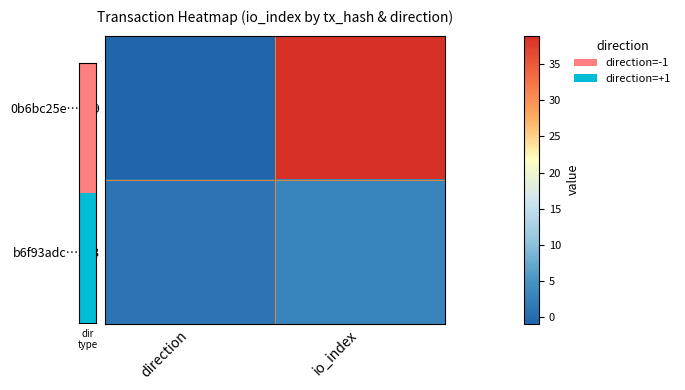

List the series in order of their overall mean, highest first.

0b6bc25e…049, b6f93adc…3a3